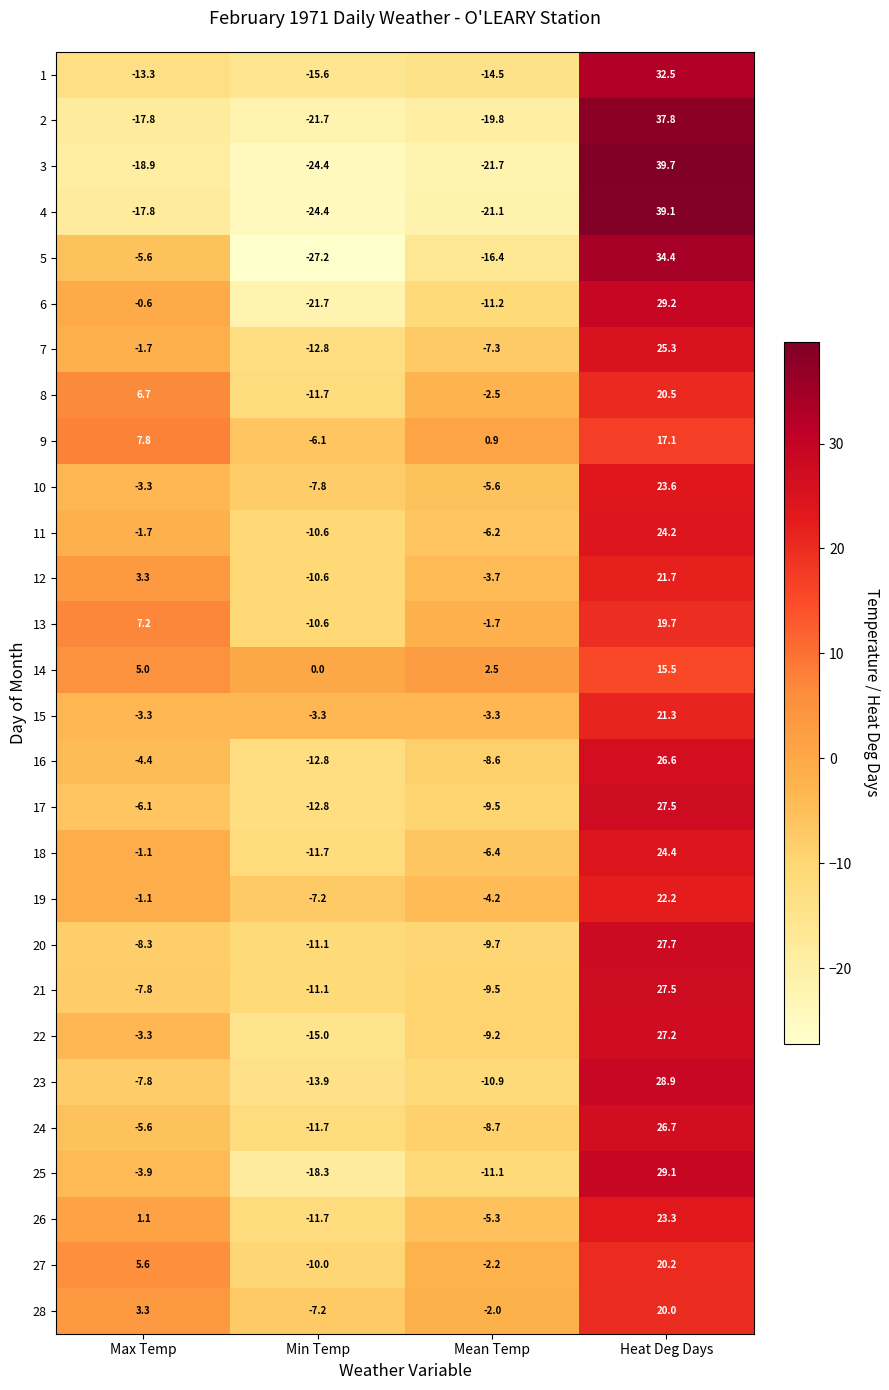

What is the average value of the 5 series?

-3.7